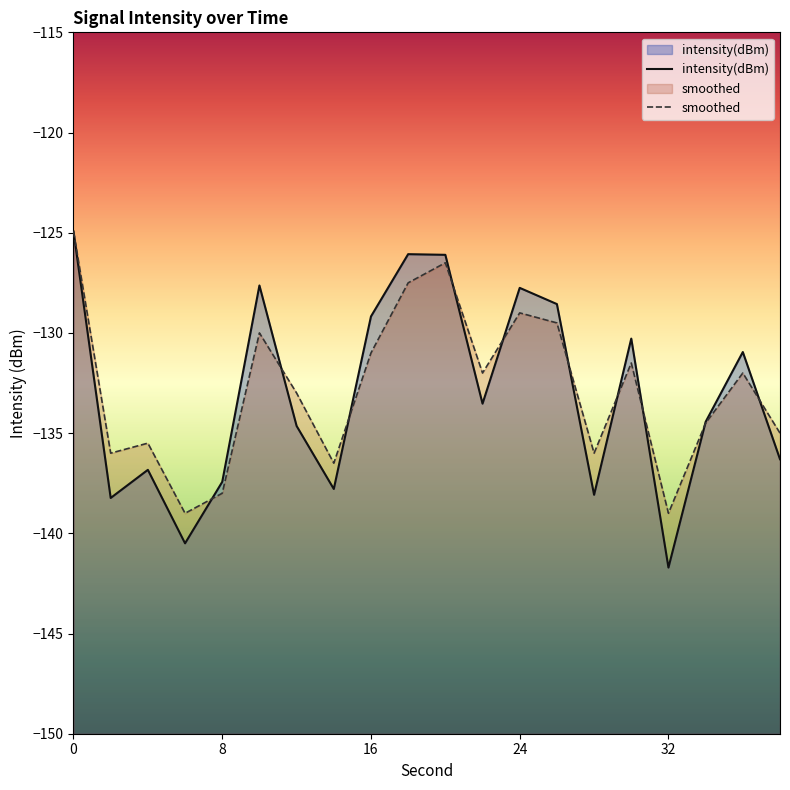

What is the spread (max minus min) of values at 16?

1.8